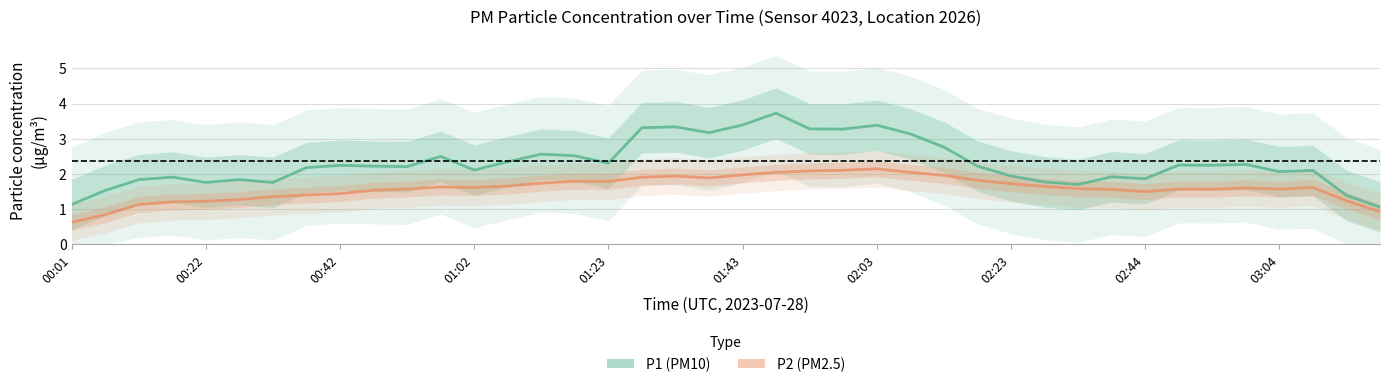

Reading left to right, list all the values displayed in this chart.

P1 (PM10): 1.1	1.5	1.8	1.9	1.8	1.8	1.8	2.2	2.2	2.2	2.2	2.5	2.1	2.3	2.6	2.5	2.3	3.3	3.3	3.2	3.4	3.7	3.3	3.3	3.4	3.1	2.8	2.2	1.9	1.8	1.7	1.9	1.9	2.3	2.2	2.3	2.1	2.1	1.4	1.1
P2 (PM2.5): 0.6	0.8	1.1	1.2	1.2	1.3	1.4	1.4	1.4	1.5	1.6	1.6	1.6	1.7	1.7	1.8	1.8	1.9	1.9	1.9	2.0	2.0	2.1	2.1	2.1	2.0	2.0	1.8	1.7	1.6	1.6	1.6	1.5	1.6	1.6	1.6	1.6	1.6	1.2	0.9